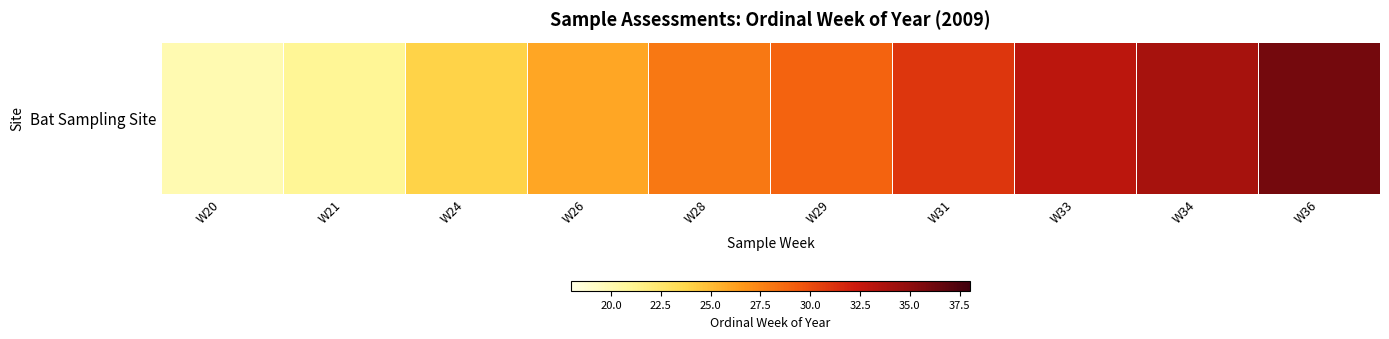

What is the minimum value shown in the chart?

20